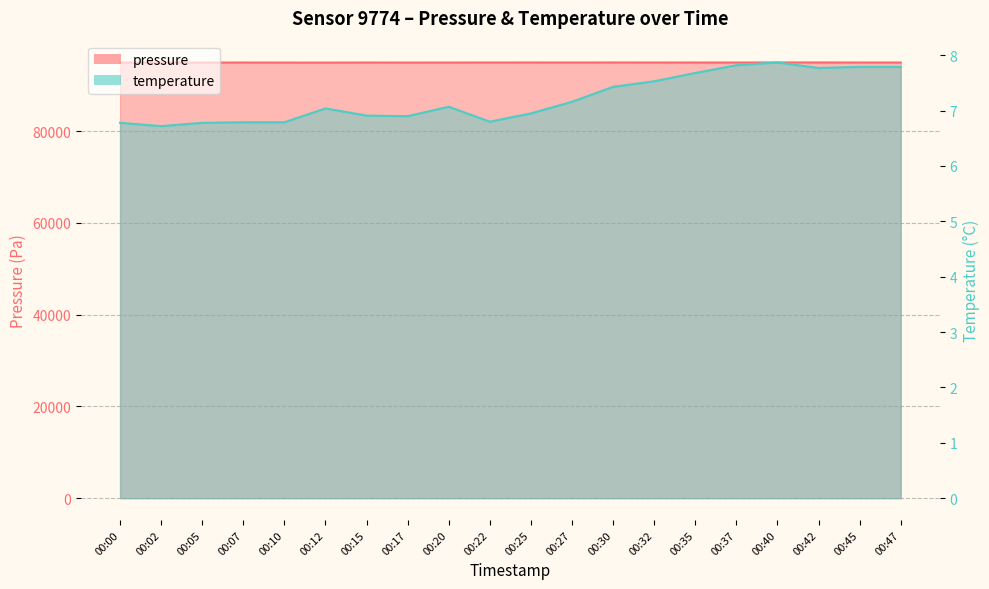

Read the temperature value at 00:10.

6.8